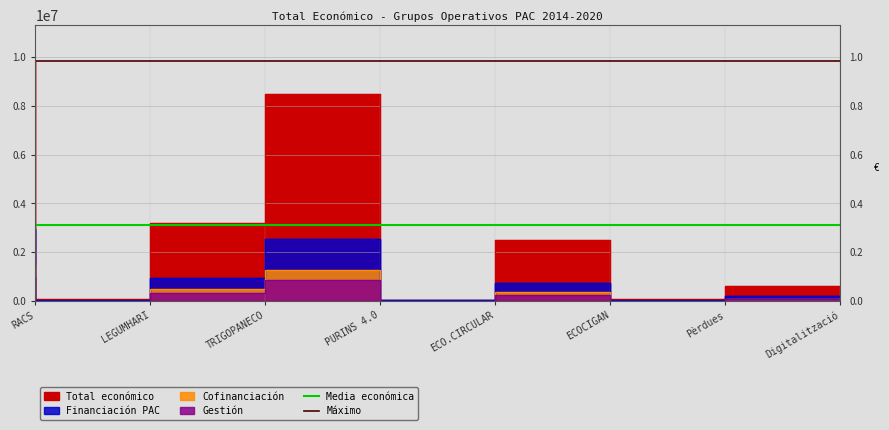

Read the Máximo value at RACS.

9847932.0